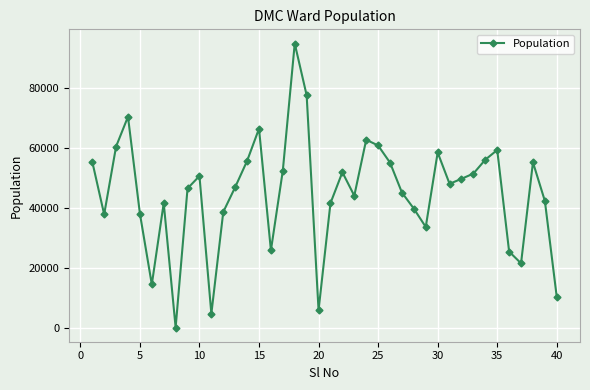

What is the average value?

45012